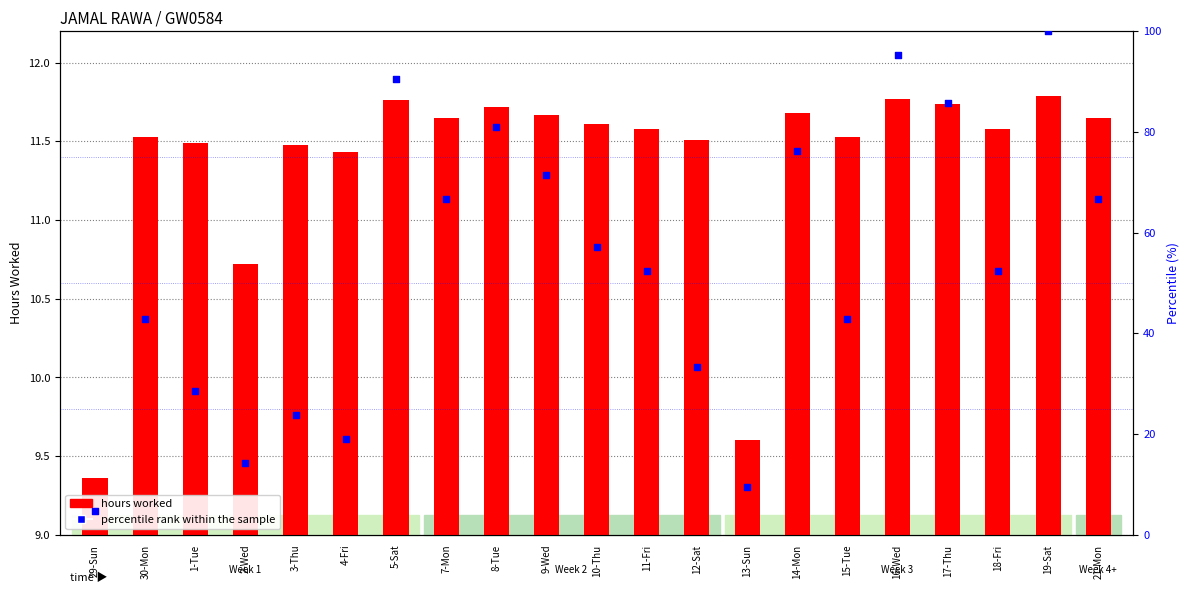

Which series has the largest Y range (max minus min)?

percentile rank within the sample